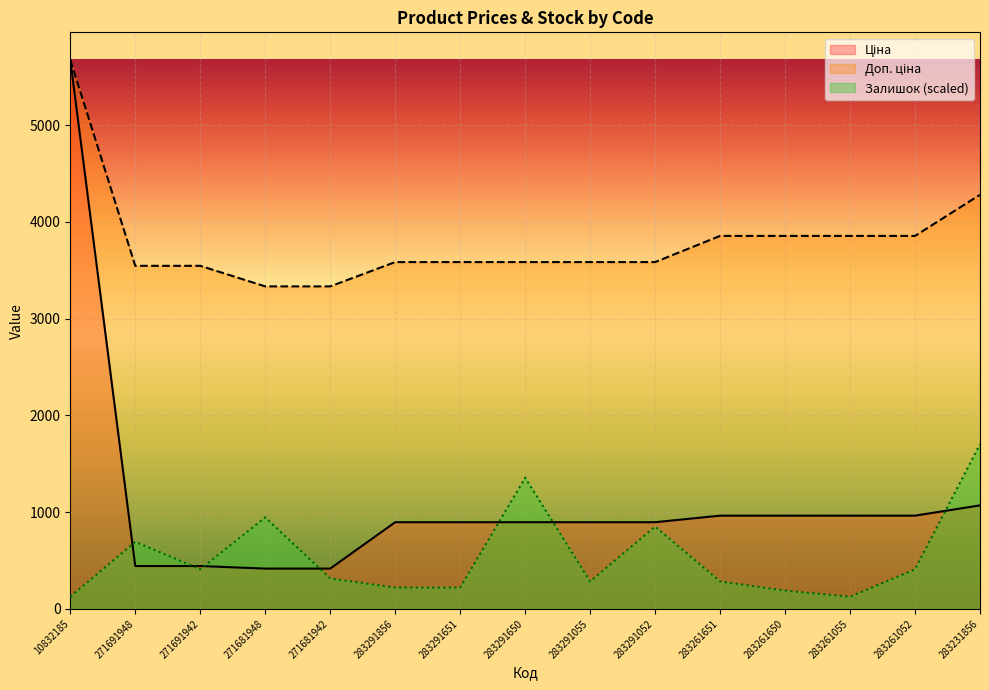

Which category has the lowest value in the Залишок series?

10832185